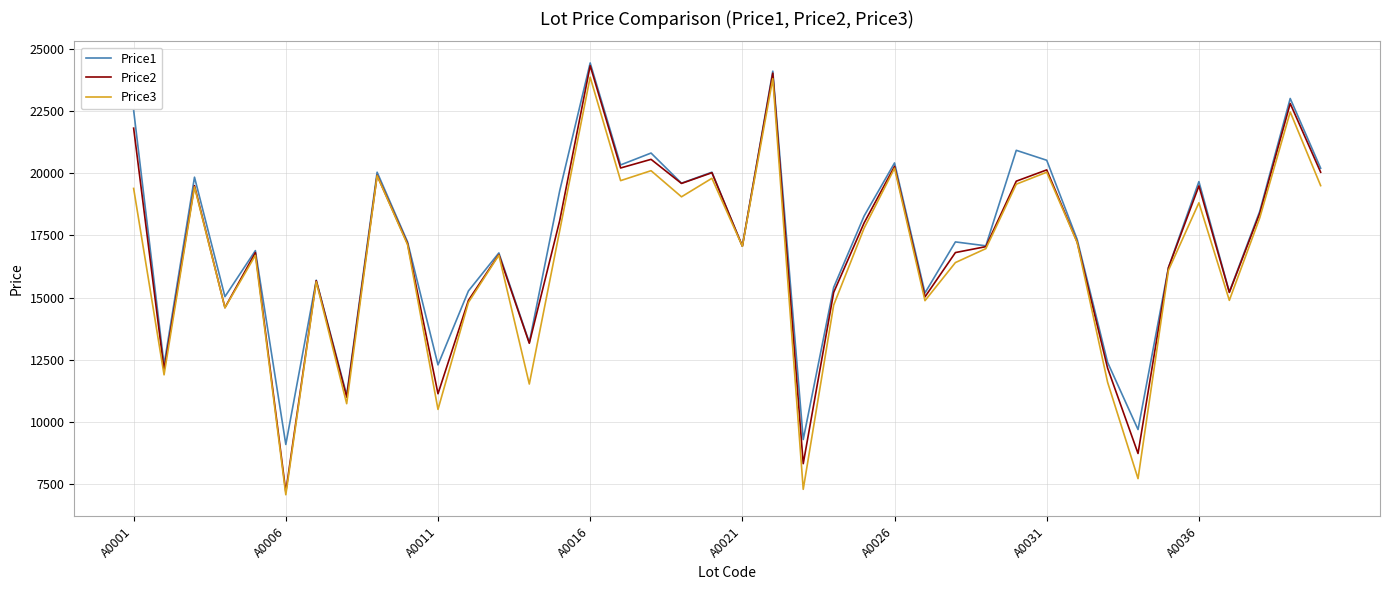

True or false: Price2 has more than 2 interior local peaks.

True